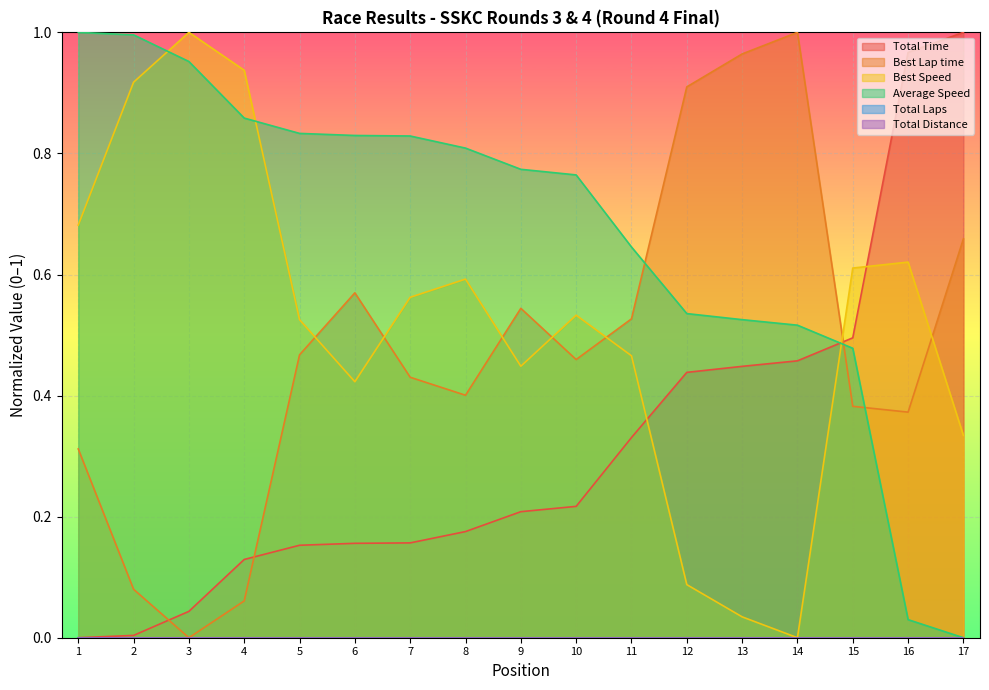

Does the chart display data point markers on the line(s)?

No